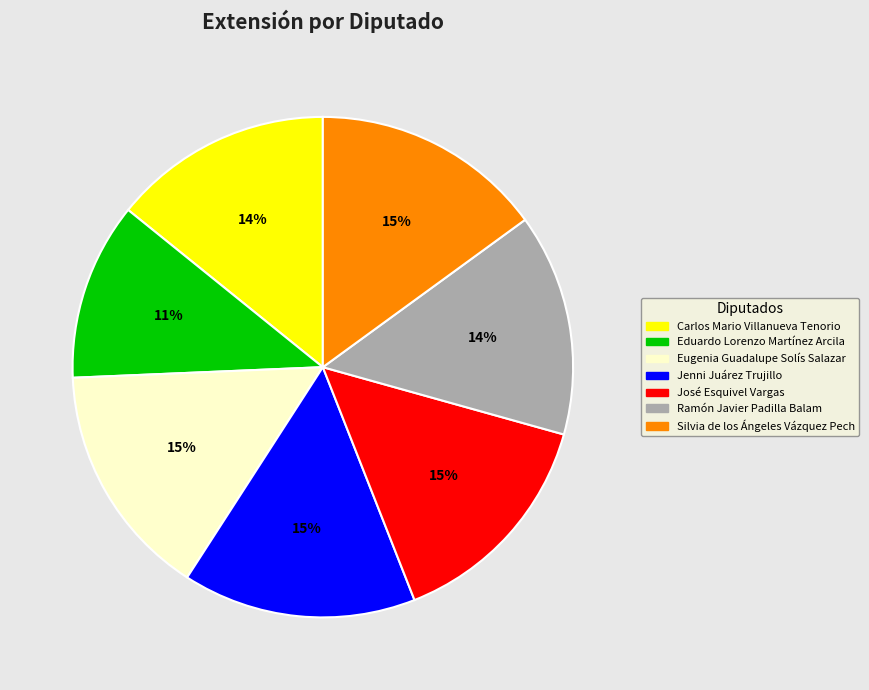

To the nearest percent, what percentage of the pie is Eugenia Guadalupe Solís Salazar?

15%